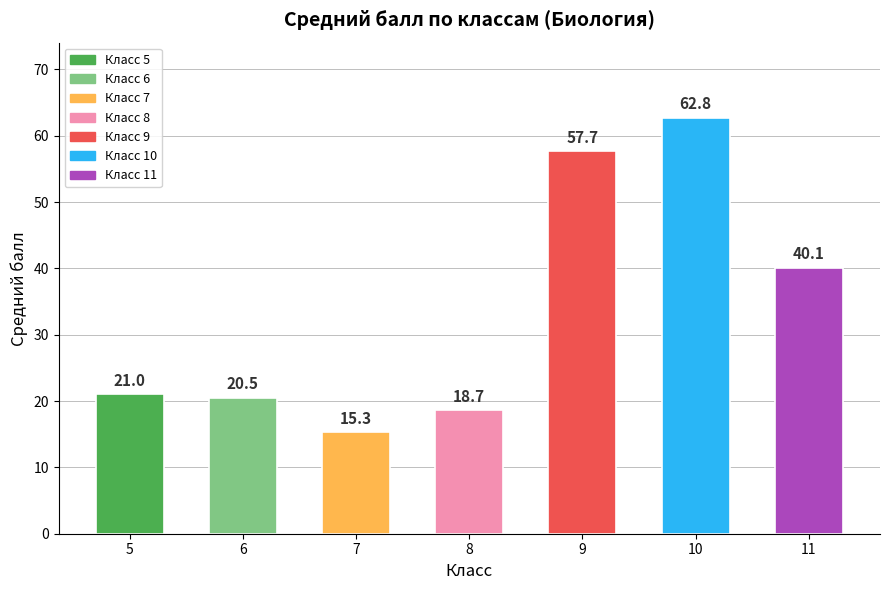

What is the value of the 2nd bar from the left?

20.5